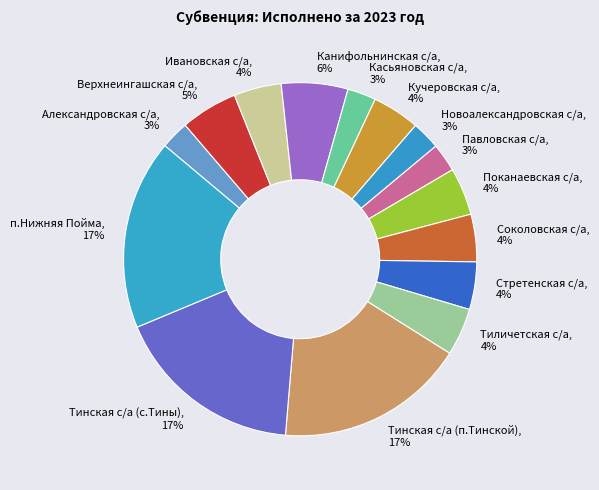

What percentage is the Соколовская с/а slice, to the nearest percent?

4%